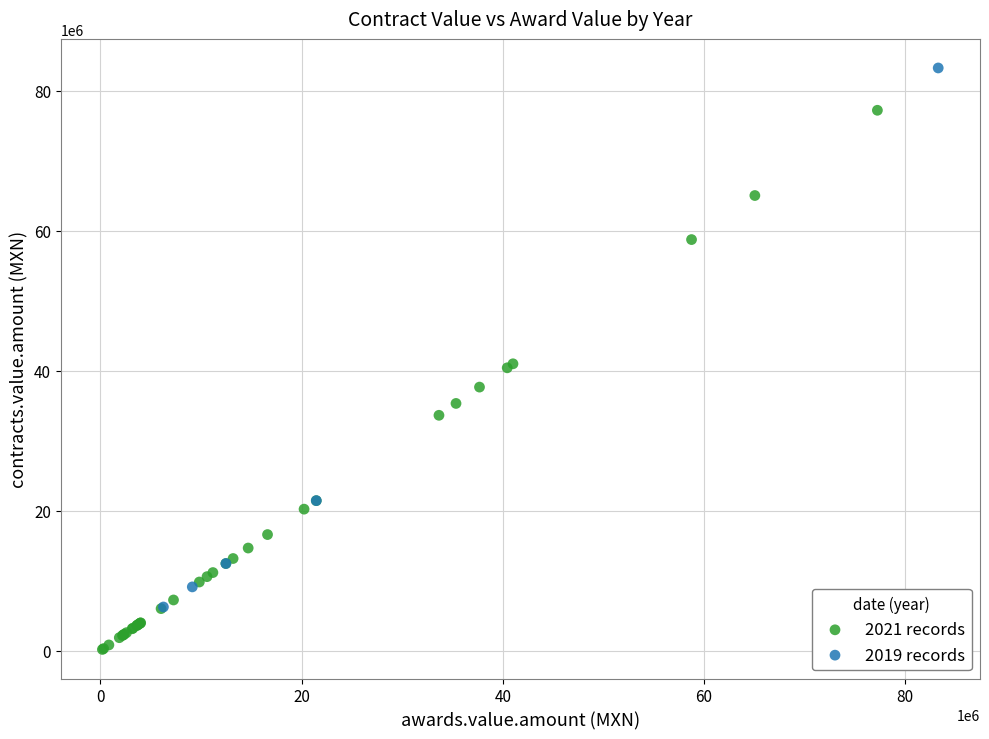

Which series contains the lowest Y value?

2021 records